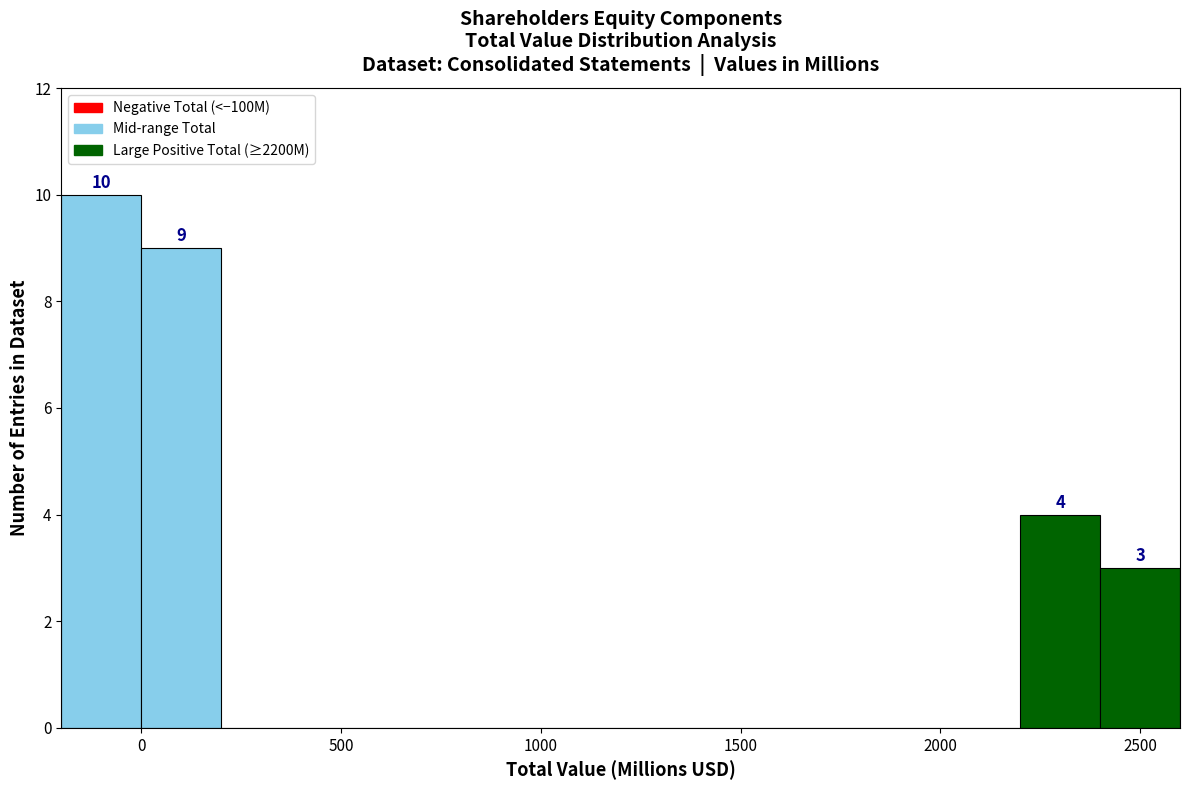

Over which range of the x-axis is the bar tallest?

-200 to 0